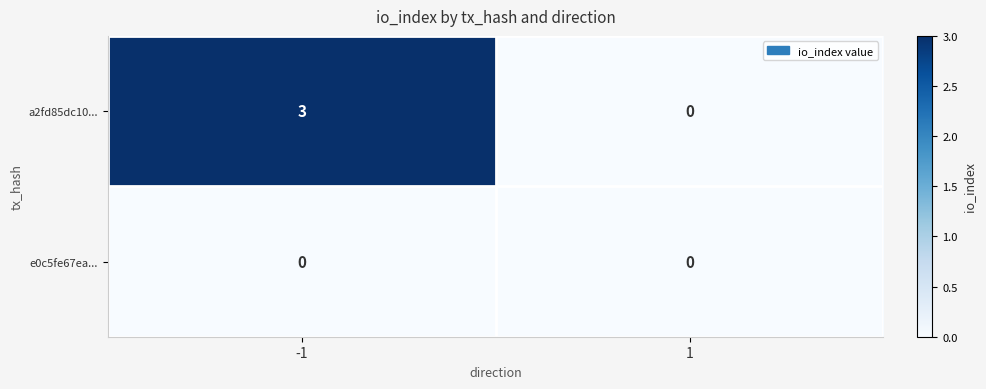

Which series has the largest range (max minus min)?

a2fd85dc10...